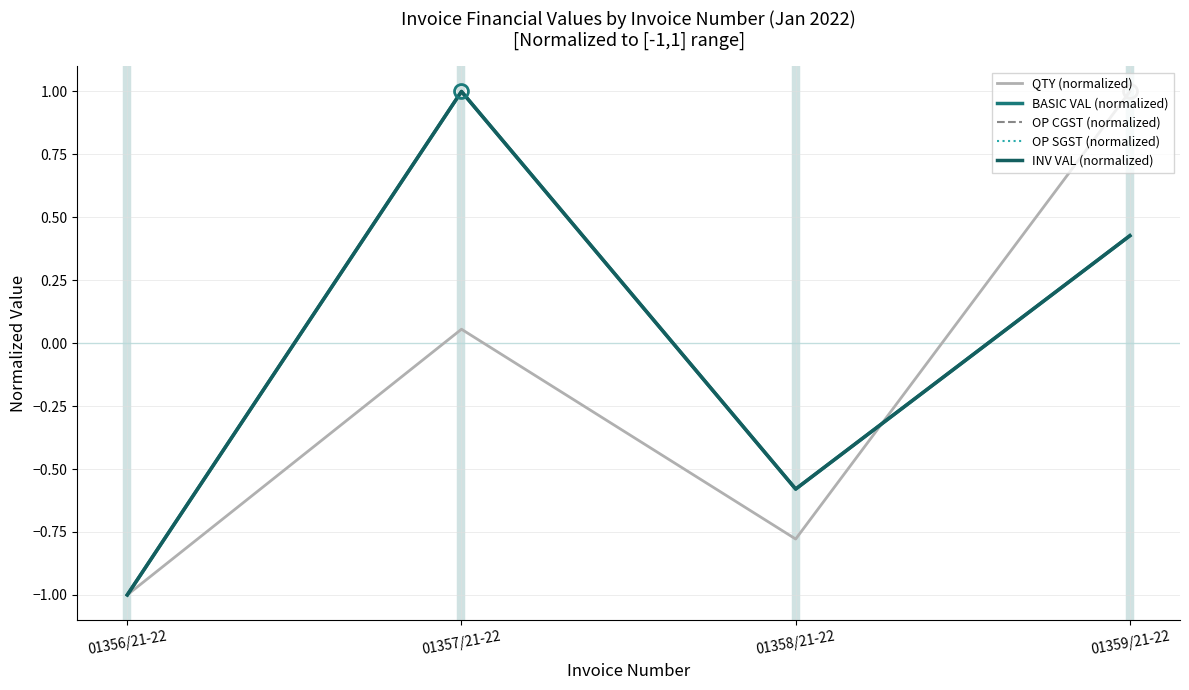

Does the chart display data point markers on the line(s)?

No